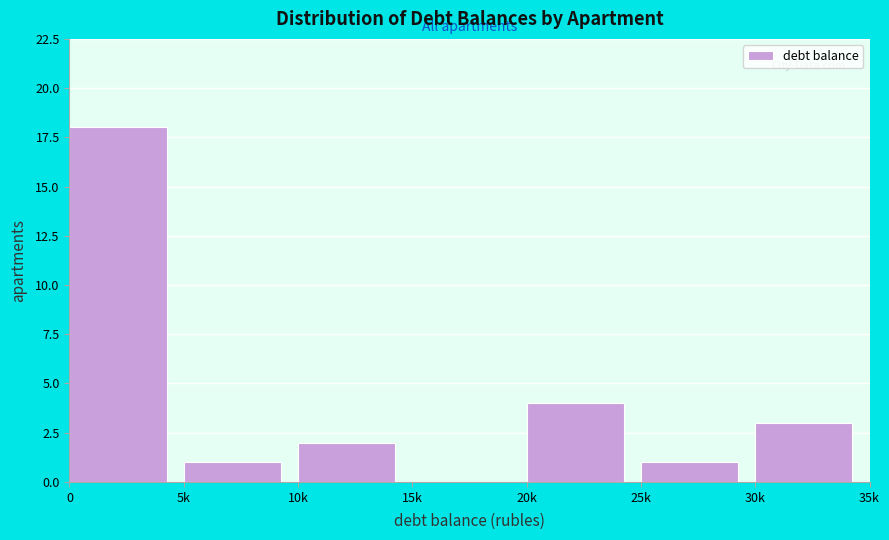

Reading left to right, transcribe all the data shown in this chart.

0=18	5k=1	10k=2	15k=0	20k=4	25k=1	30k=3